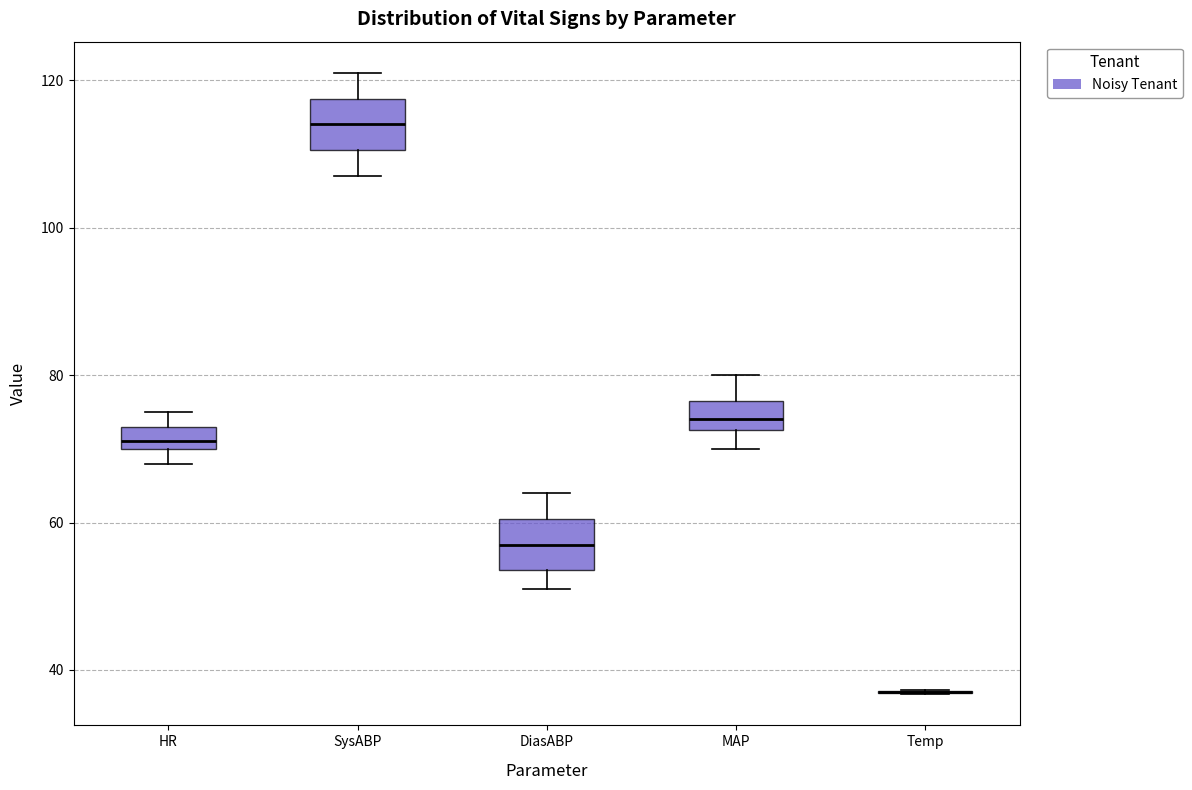

Where does the median line of the box for HR sit on the y-axis? The values are not printed on the chart, so give them approximately, as read against the axis.

72